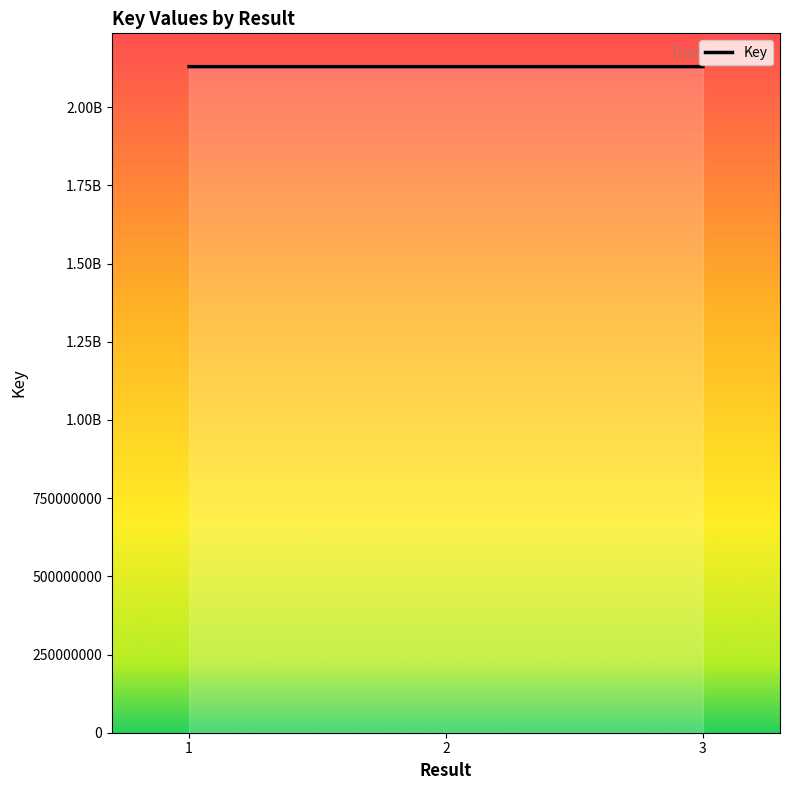

Does the chart display data point markers on the line(s)?

No